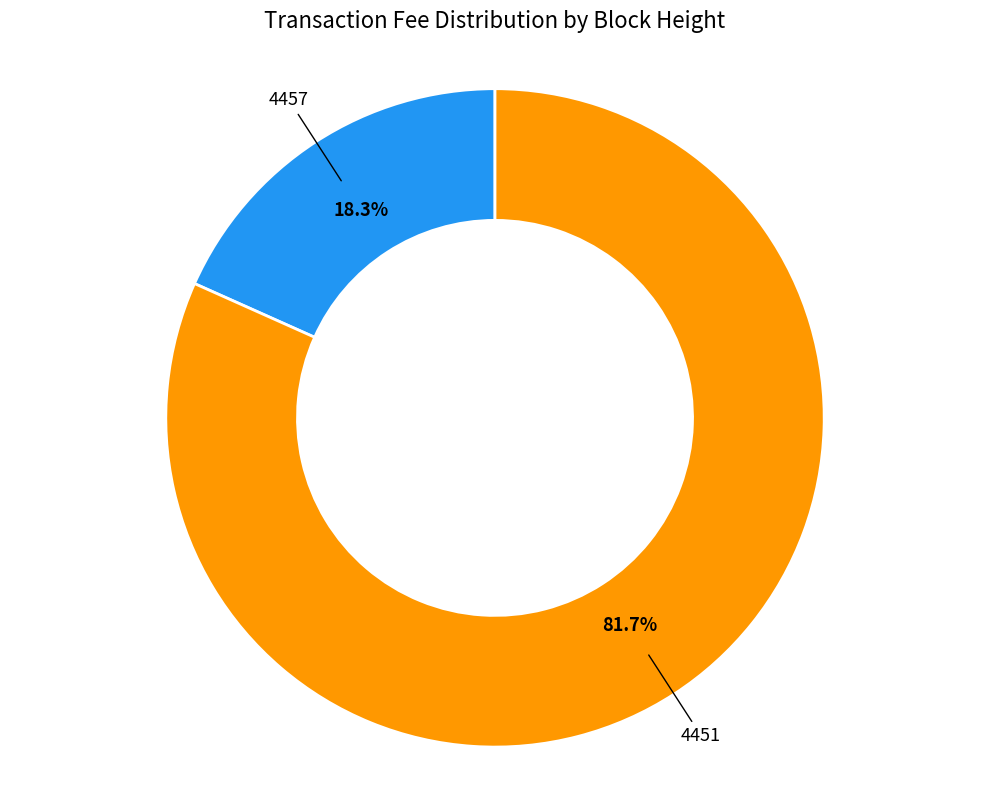

Does any single category account for the majority?

Yes